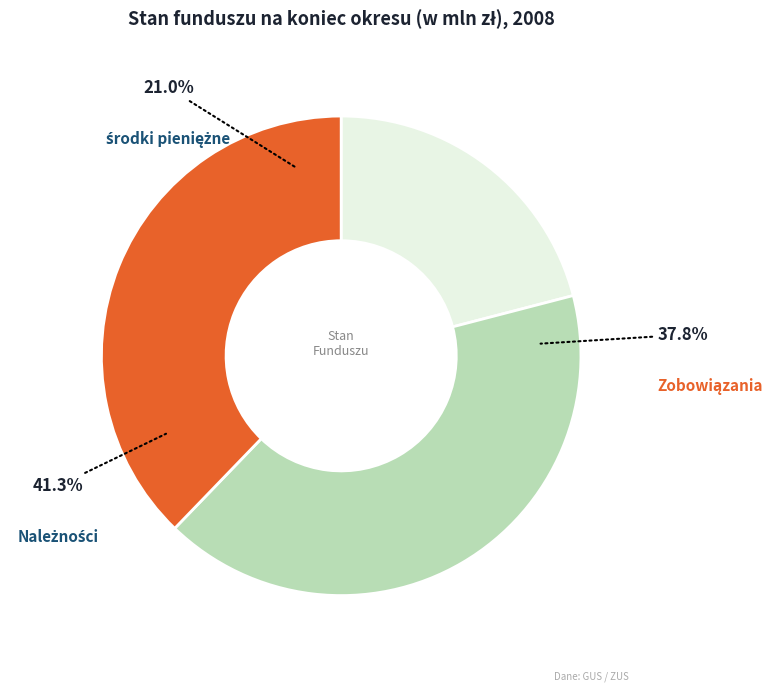

Rank the categories by value from highest to lowest.

Należności, Zobowiązania, środki pieniężne